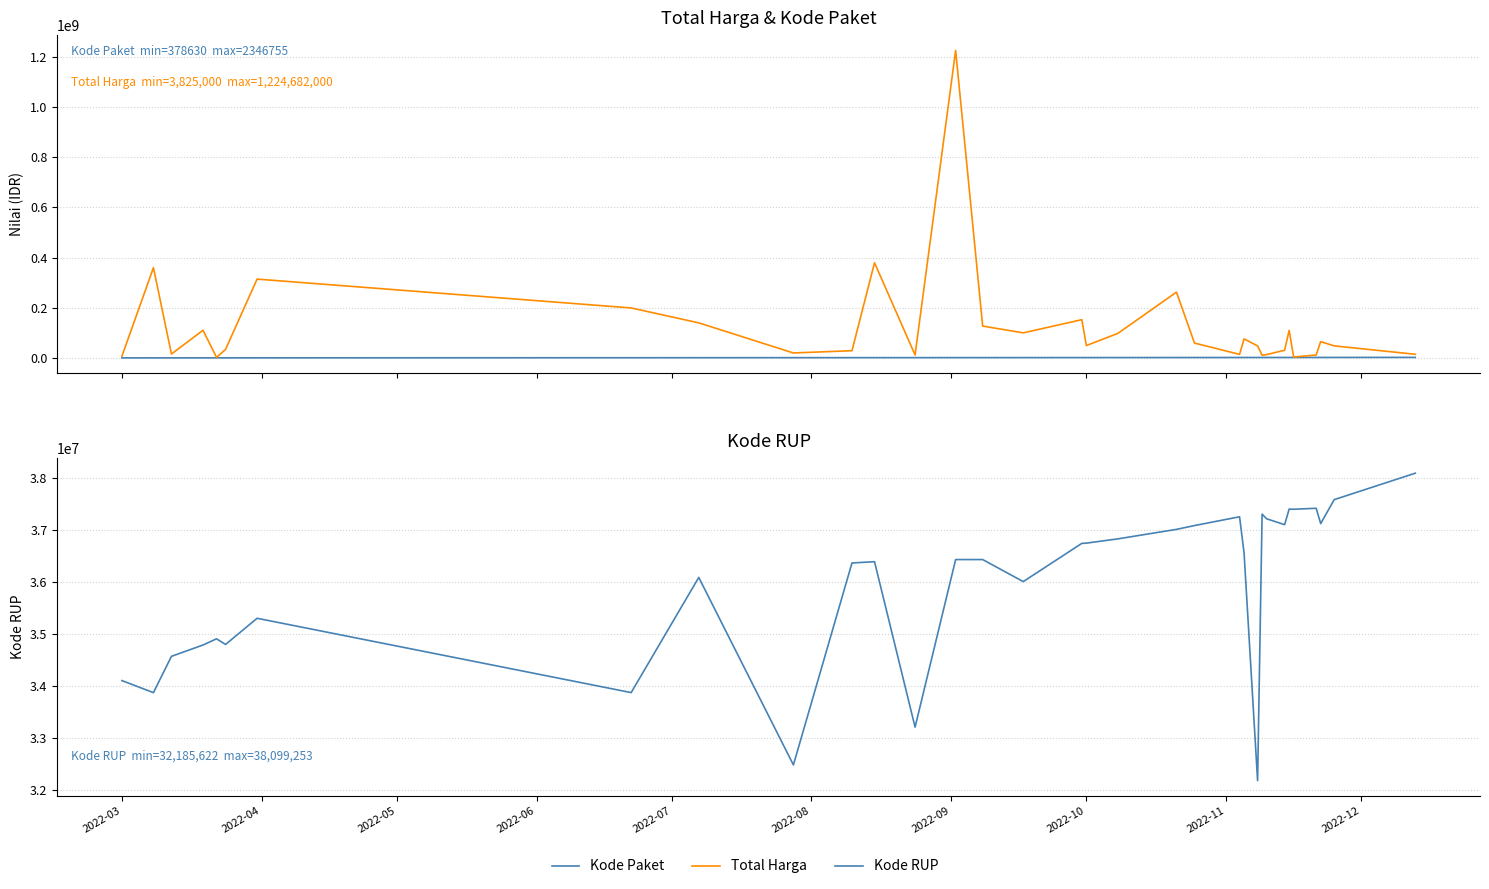

In Total Harga, how many points are lower than both neighbors (excluding endpoints)?

9